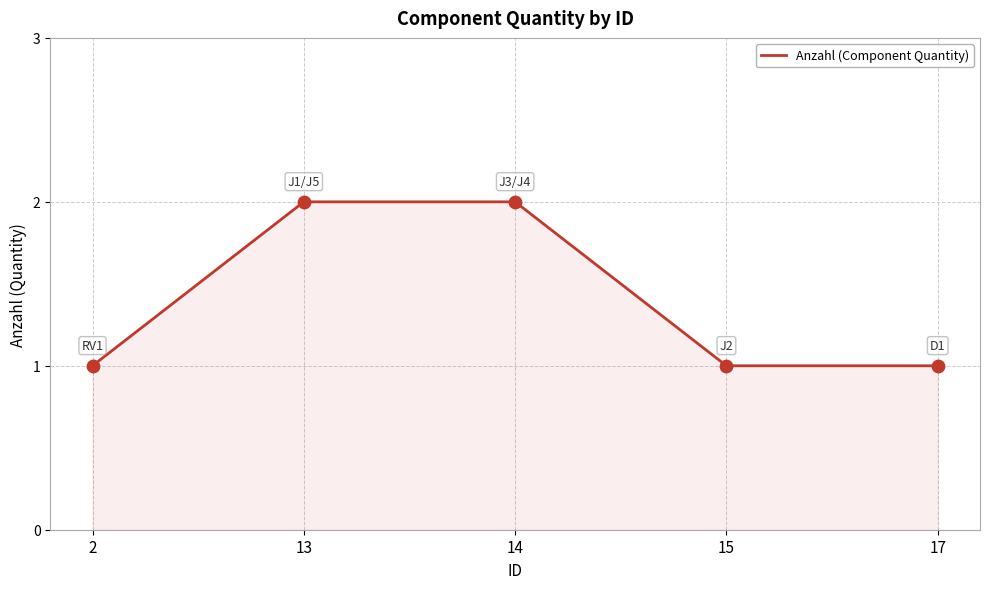

Between 2 and 14, which is larger?

14